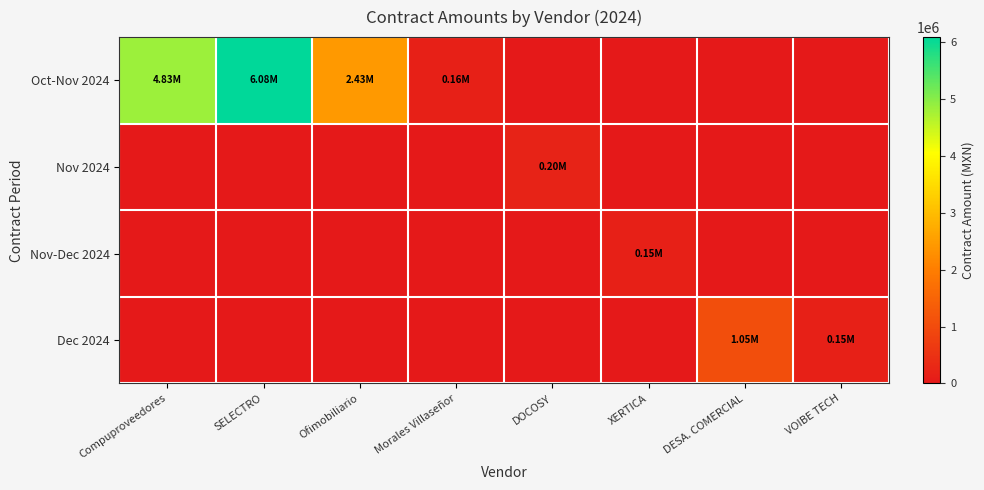

How many categories are shown in the chart?

8